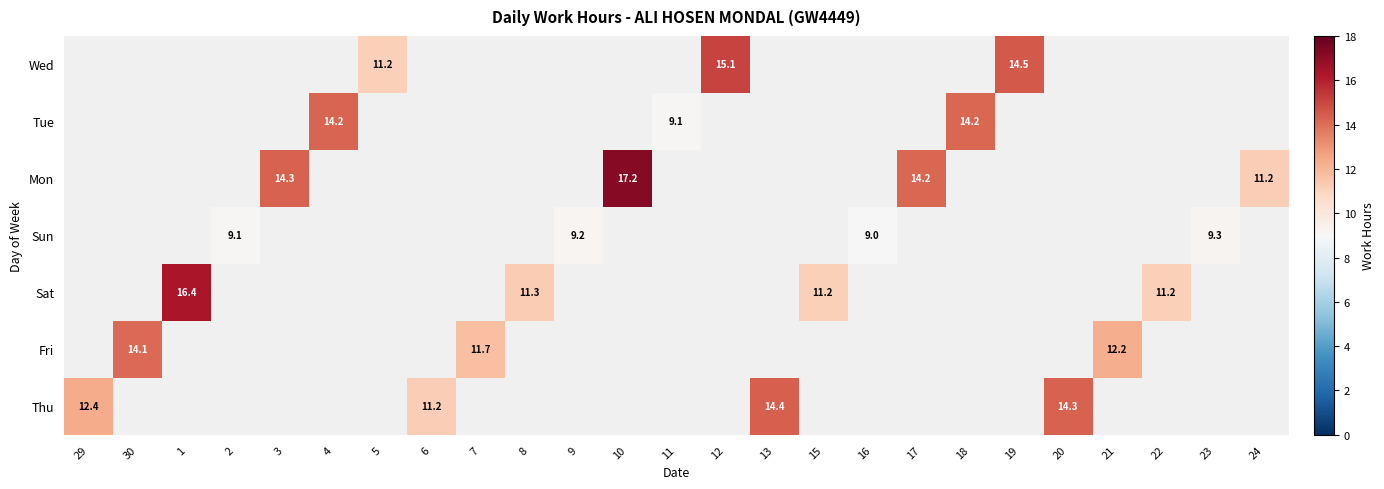

How many data points does each series have?

25